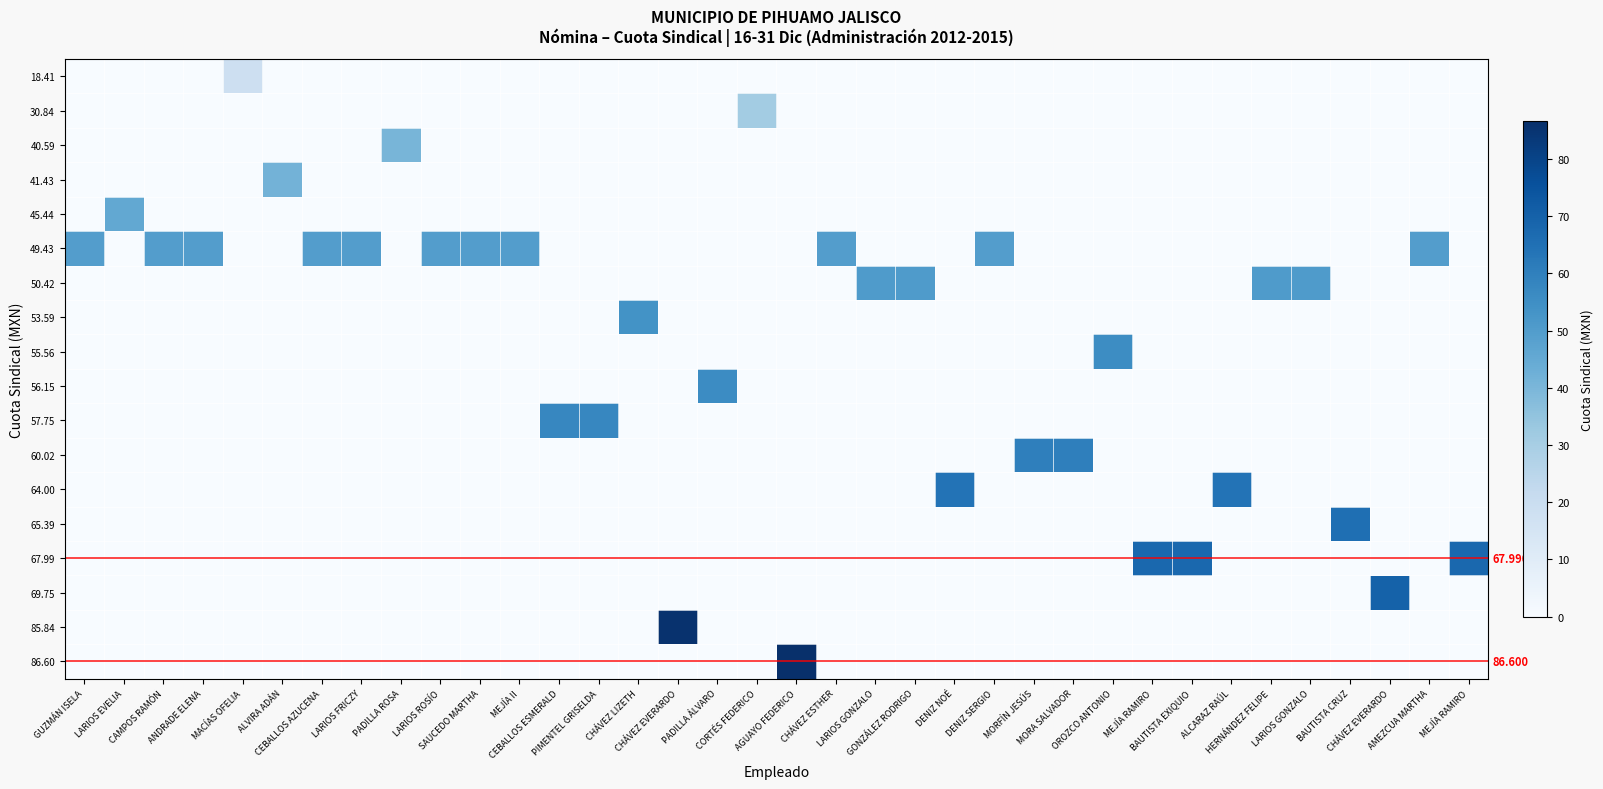

At which category does the chart reach its minimum across all series?

GUZMÁN ISELA